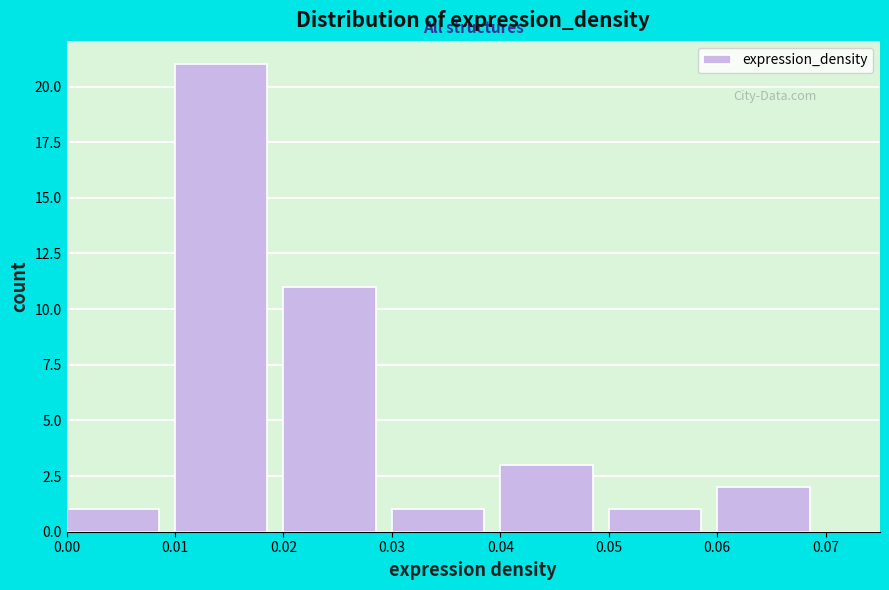

Reading left to right, transcribe this chart: for each bar, give the range it covers on the x-axis and its height. The values are not printed on the chart, so give them approximately, as read against the axis.

0.00 to 0.01: 1
0.01 to 0.02: 21
0.02 to 0.03: 11
0.03 to 0.04: 1
0.04 to 0.05: 3
0.05 to 0.06: 1
0.06 to 0.07: 2